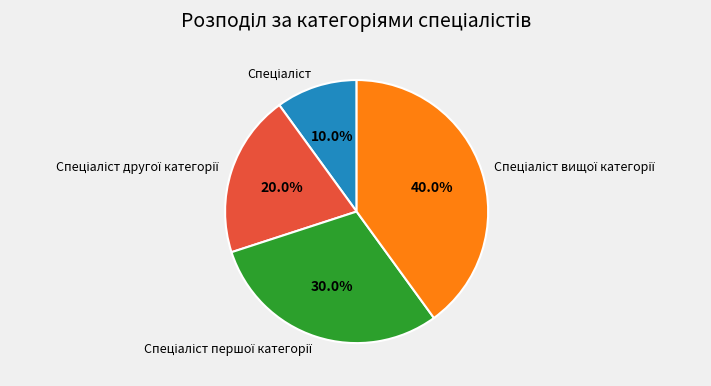

Is there any slice that represents more than half of the pie?

No